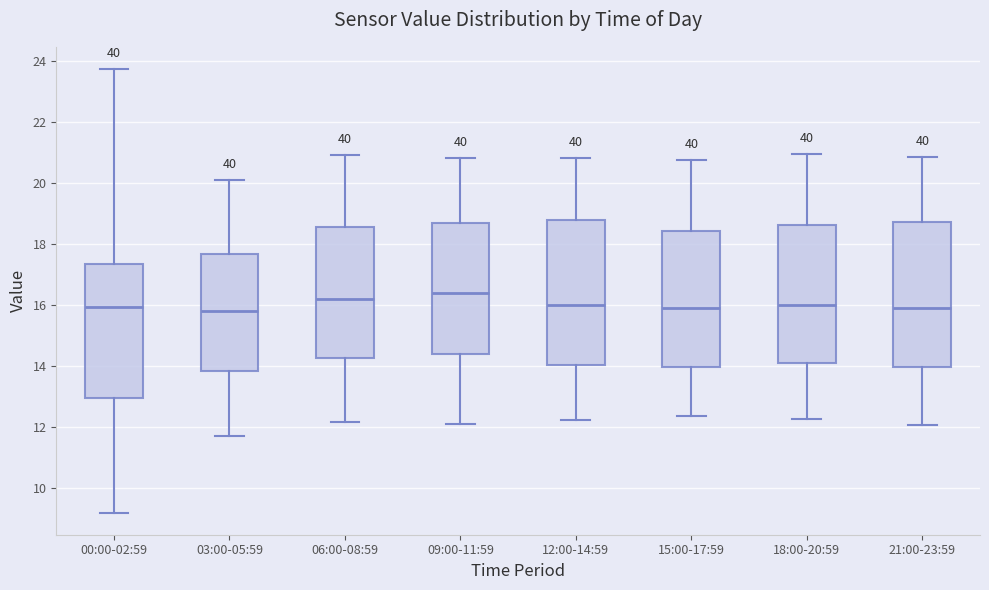

Reading left to right, transcribe this box plot: for each box, give where its median line is, the range the box spans, and where its two whiskers end, as read against the y-axis. The values are not printed on the chart, so give them approximately, as read against the axis.

00:00-02:59: median 16.0, box 13.0 to 17.4, whiskers 9.2 to 23.8
03:00-05:59: median 15.8, box 13.8 to 17.6, whiskers 11.8 to 20.2
06:00-08:59: median 16.2, box 14.2 to 18.6, whiskers 12.2 to 21.0
09:00-11:59: median 16.4, box 14.4 to 18.6, whiskers 12.2 to 20.8
12:00-14:59: median 16.0, box 14.0 to 18.8, whiskers 12.2 to 20.8
15:00-17:59: median 16.0, box 14.0 to 18.4, whiskers 12.4 to 20.8
18:00-20:59: median 16.0, box 14.0 to 18.6, whiskers 12.2 to 21.0
21:00-23:59: median 16.0, box 14.0 to 18.8, whiskers 12.0 to 20.8